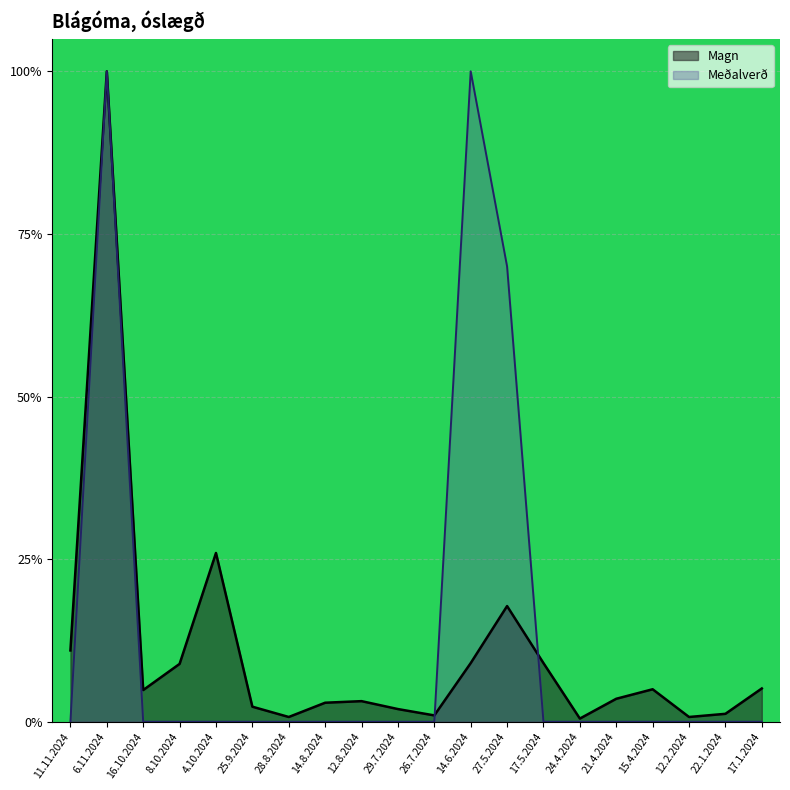

Is the value of Magn at 25.9.2024 greater than the value of Meðalverð at 25.9.2024?

Yes